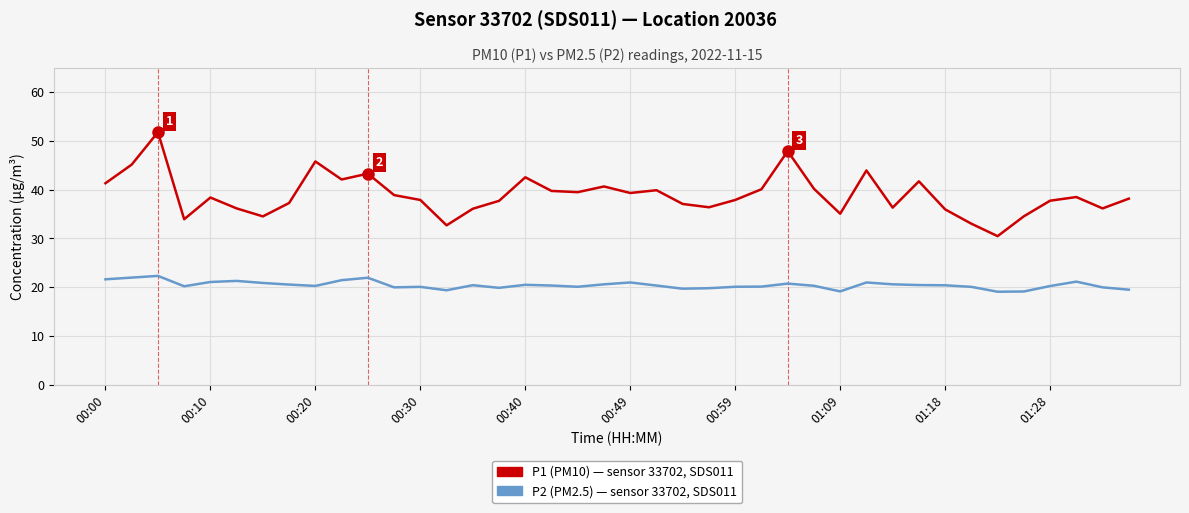

What is the smallest value displayed?

19.1